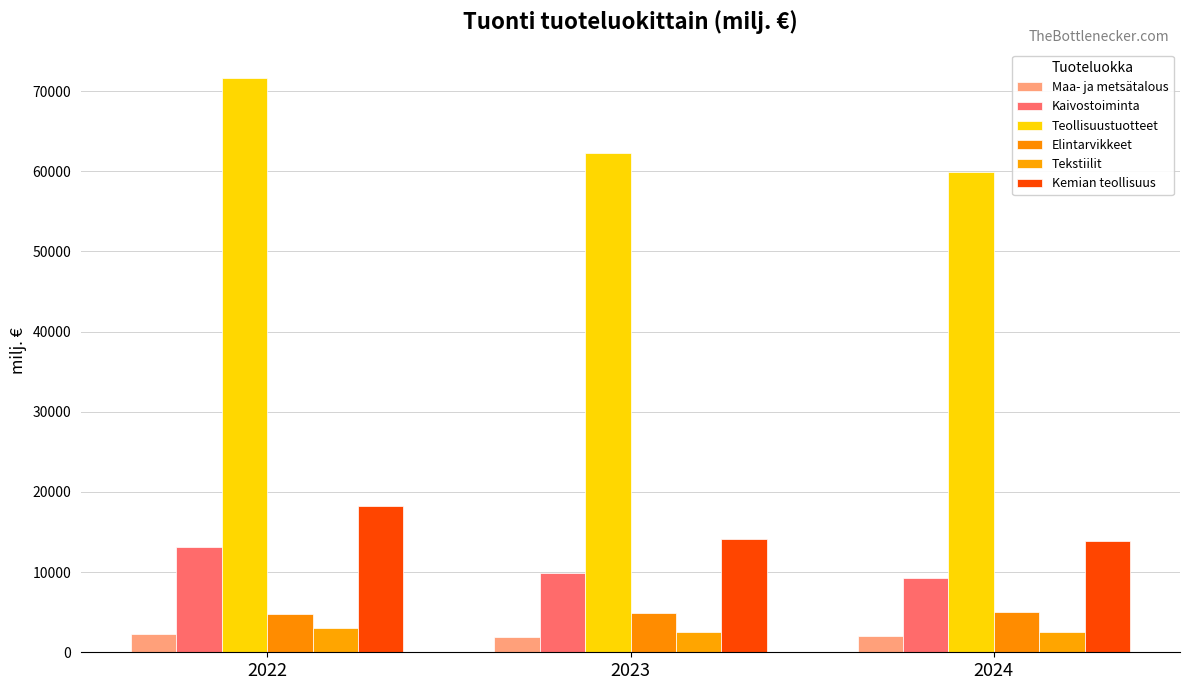

At 2024, list the series in order from largest to smallest.

Teollisuustuotteet, Kemian teollisuus, Kaivostoiminta, Elintarvikkeet, Tekstiilit, Maa- ja metsätalous